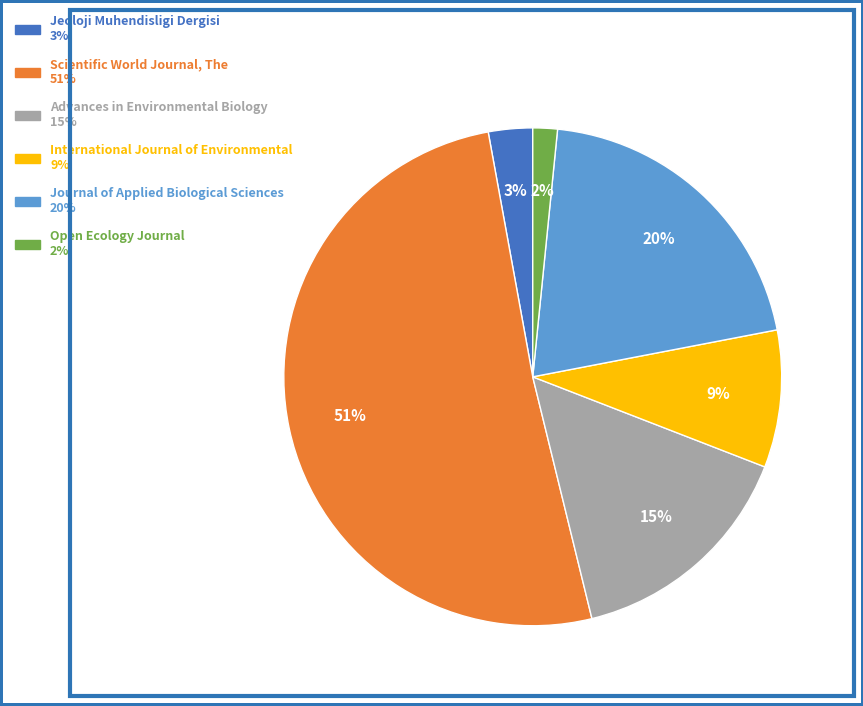

Combined, do International Journal of Environmental and Scientific World Journal, The account for over 50%?

Yes